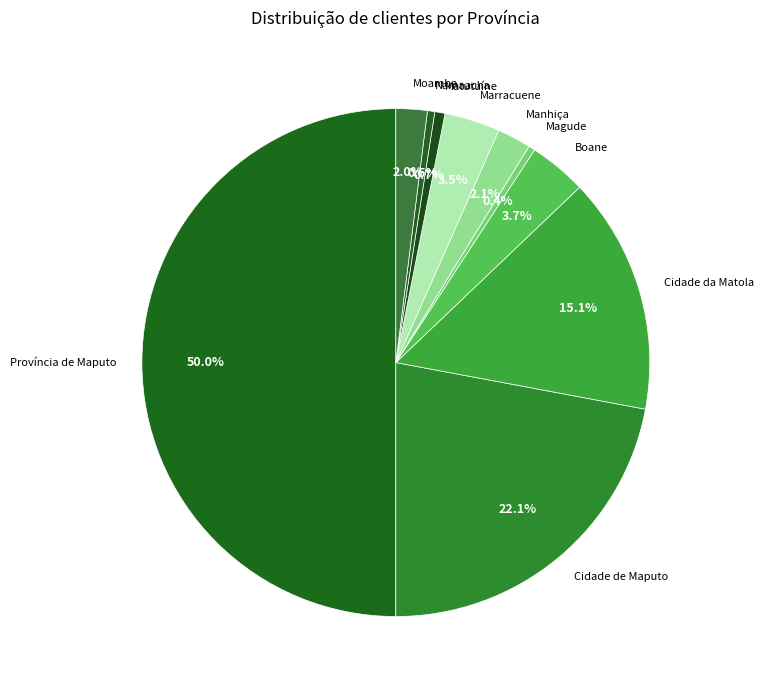

How much of the chart is everything except Província de Maputo?

50.0%